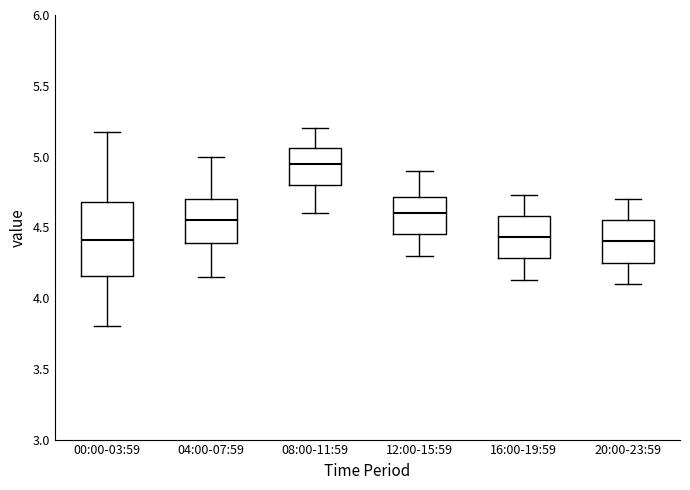

Which box is the tallest, from its lower edge to its upper edge?

00:00-03:59